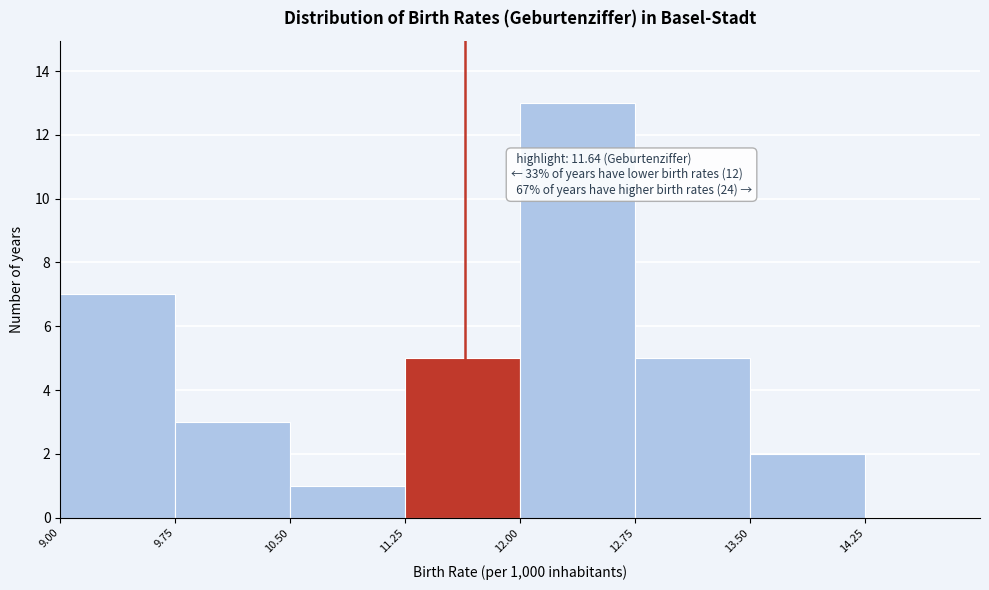

Which range on the x-axis has the tallest bar?

12.00 to 12.75